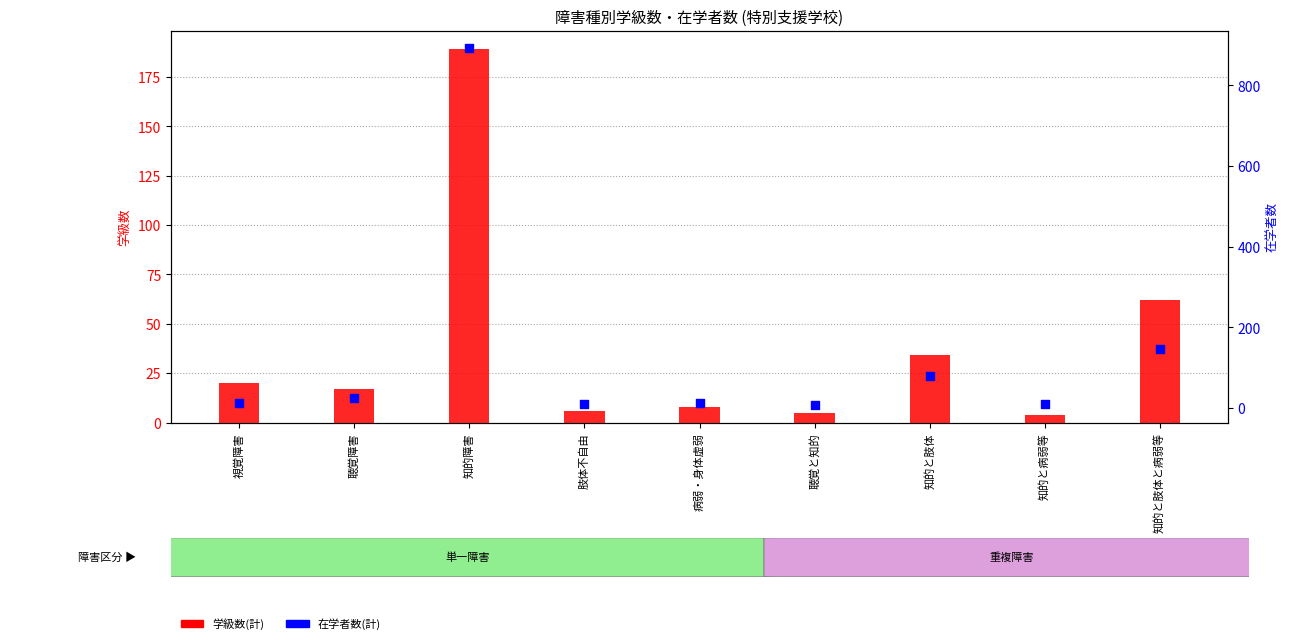

Which series contains the highest Y value?

在学者数(計)